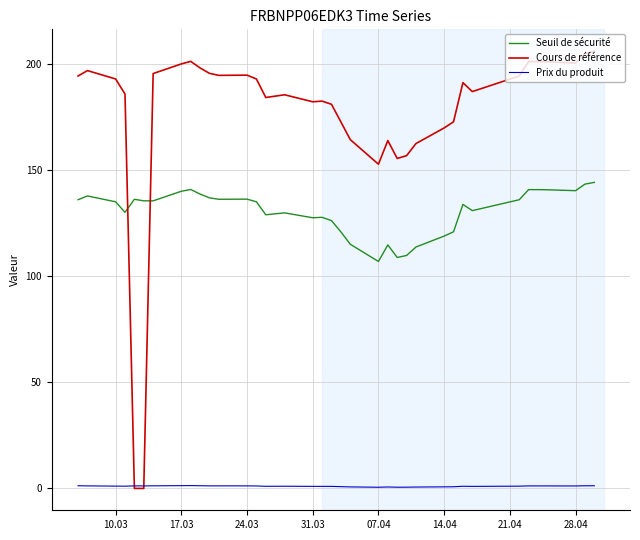

How many lines are shown in the chart?

3